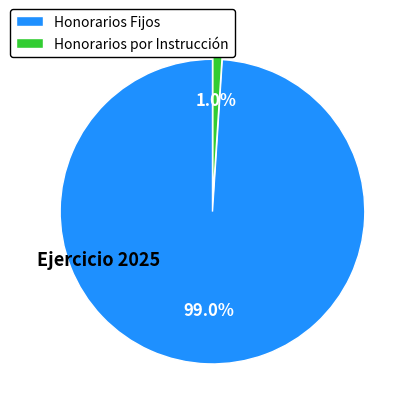

Which slice is the smallest?

Honorarios por Instrucción